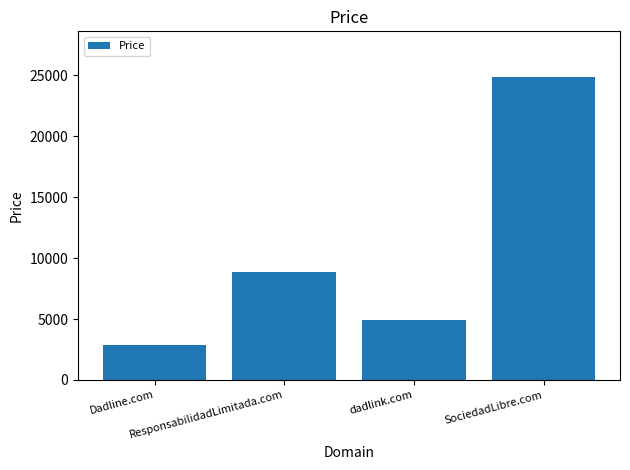

The value at SociedadLibre.com is 24888. True or false?

True